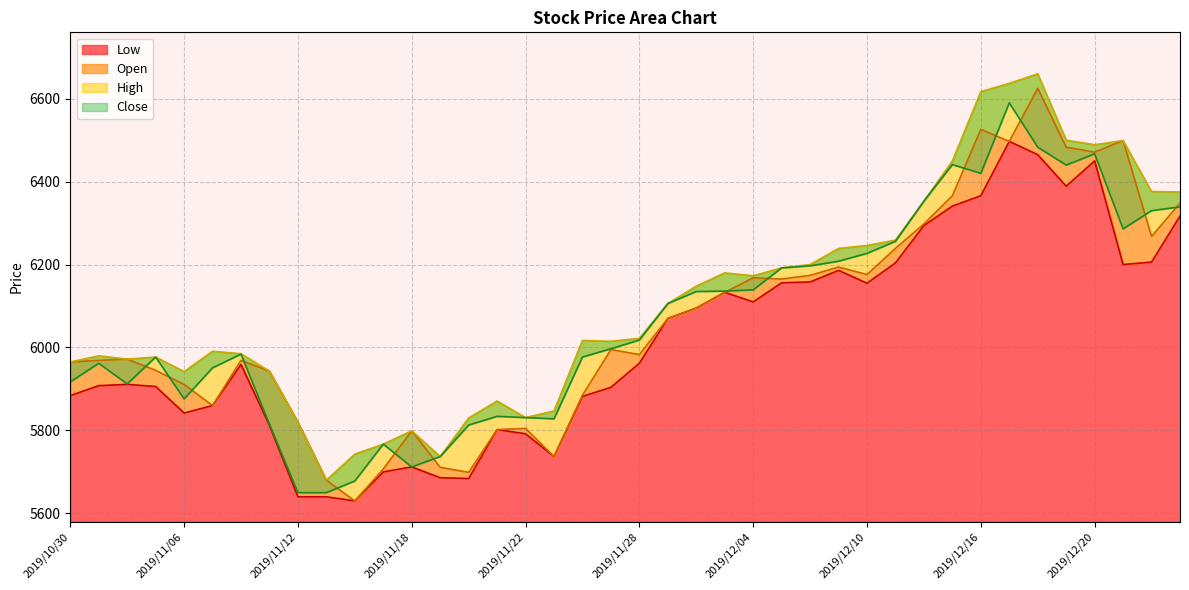

Read the Low value at 2019/12/10, to the nearest 50.

6150